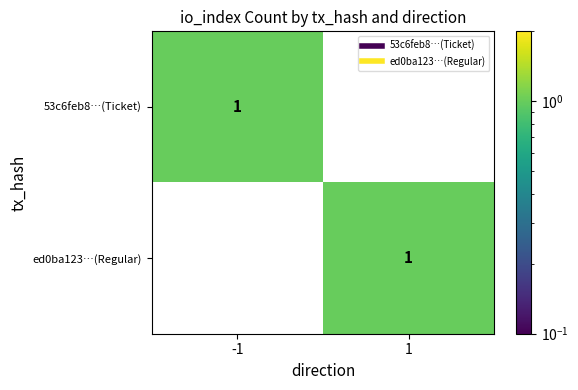

Is it true that 53c6feb8…(Ticket) equals 0 at -1?

False